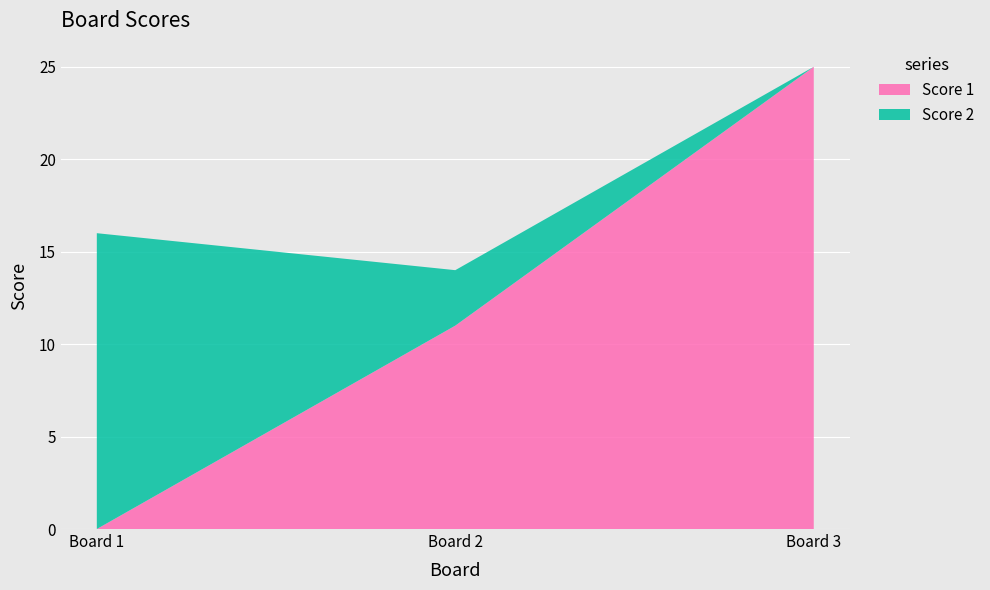

Reading right to left, transcribe all the data shown in this chart.

Score 1: 3=25	2=11	1=0
Score 2: 3=0	2=3	1=16